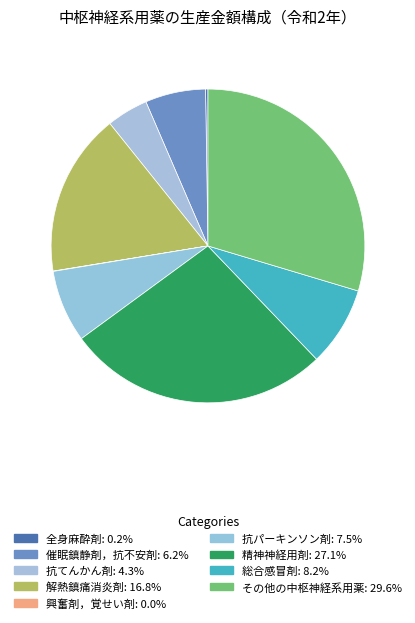

Do 精神神経用剤 and 興奮剤，覚せい剤 together represent more than half of the pie?

No